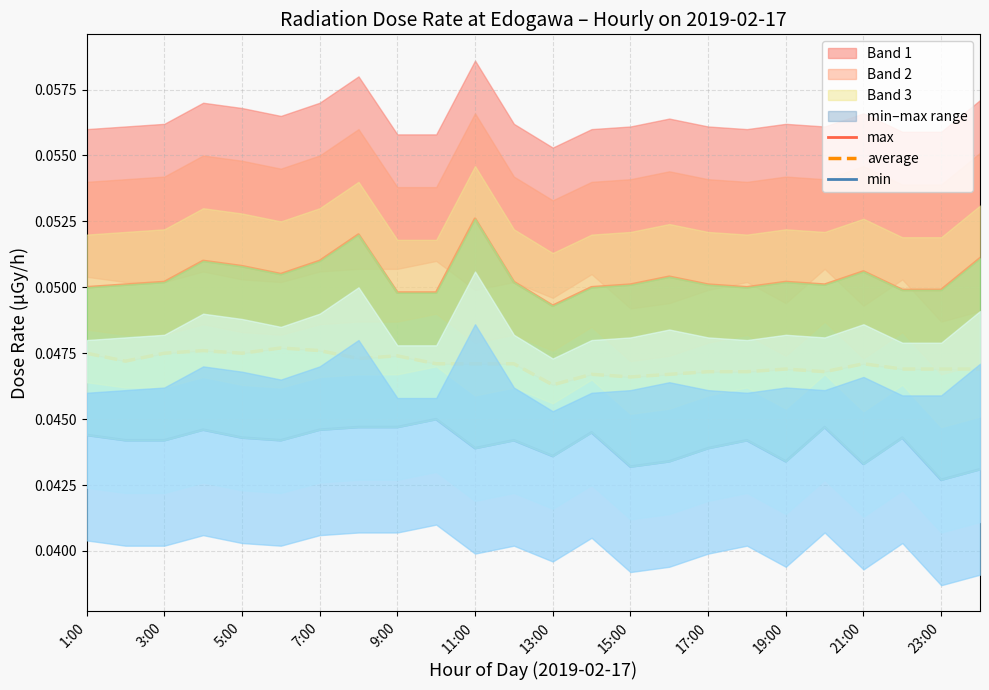

True or false: min has a value of 0.0 at 3:00.

True